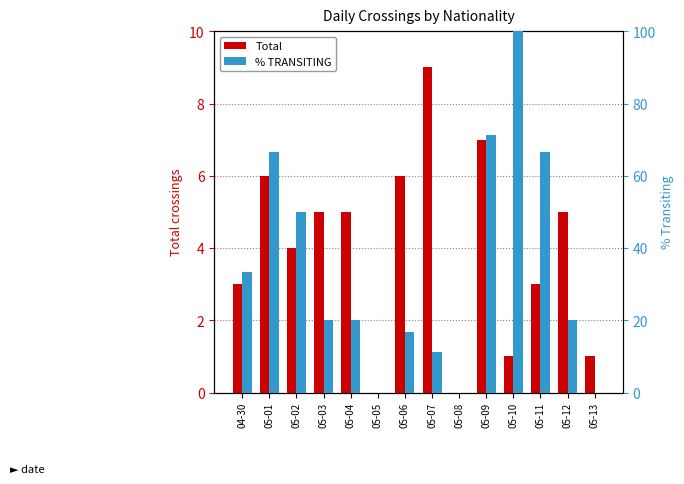

How many bars are there in total?

28